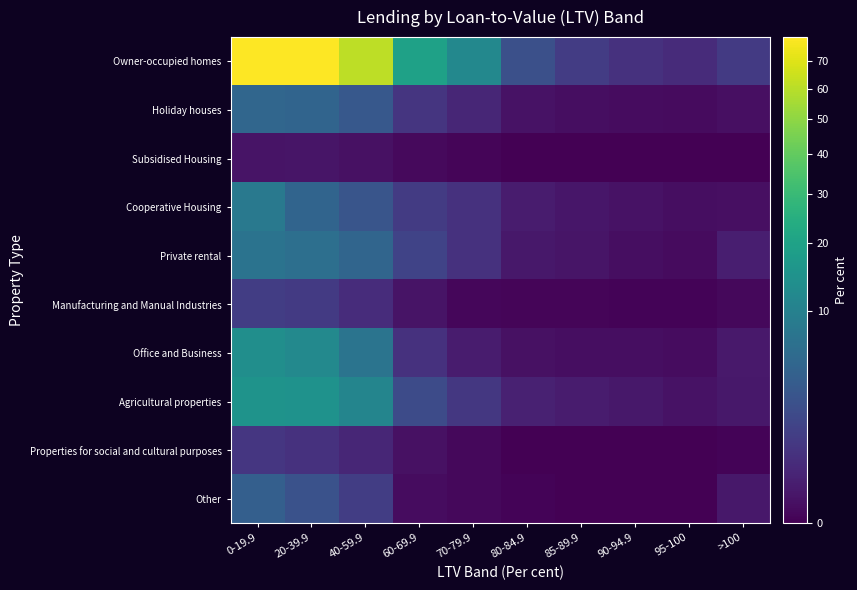

What is the total value across all series at 20-39.9?

126.0